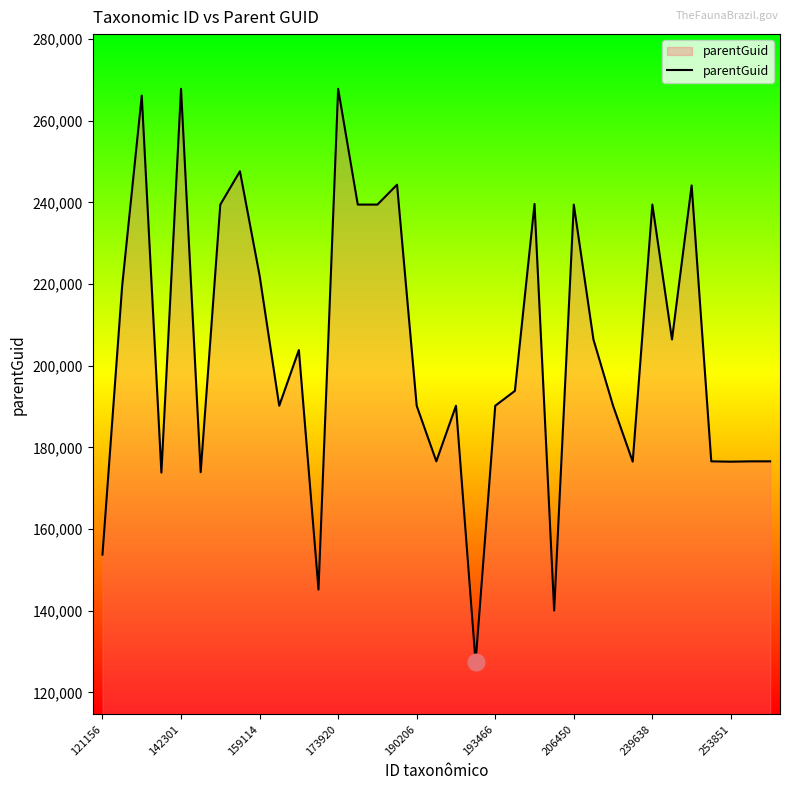

What is the maximum value shown in the chart?

267838